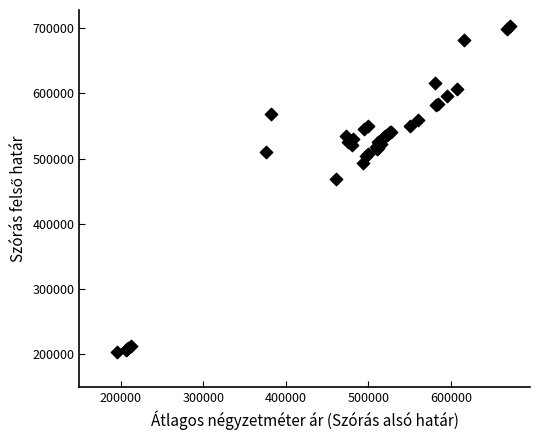

What Y value in the scatter plot is closest to 453516?

468780